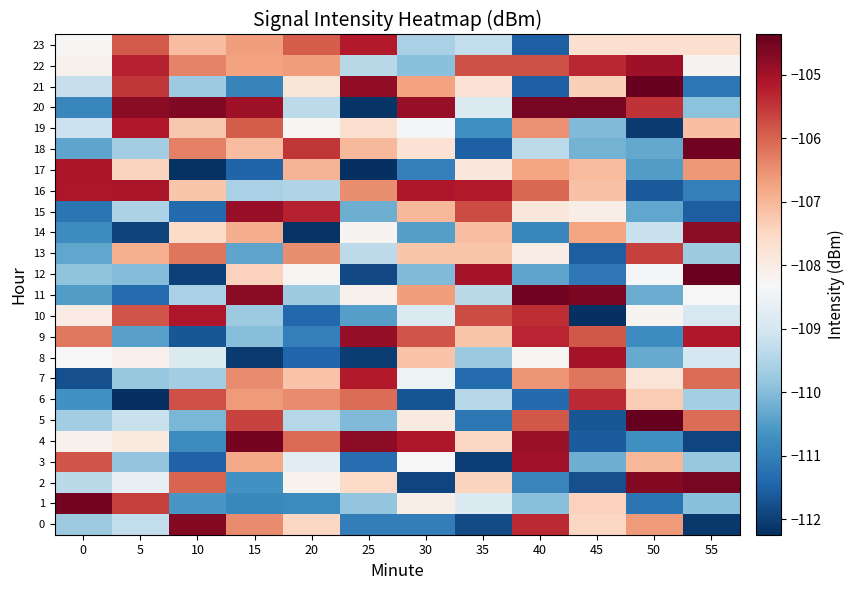

At how many categories does at least one series exceed -111?

12